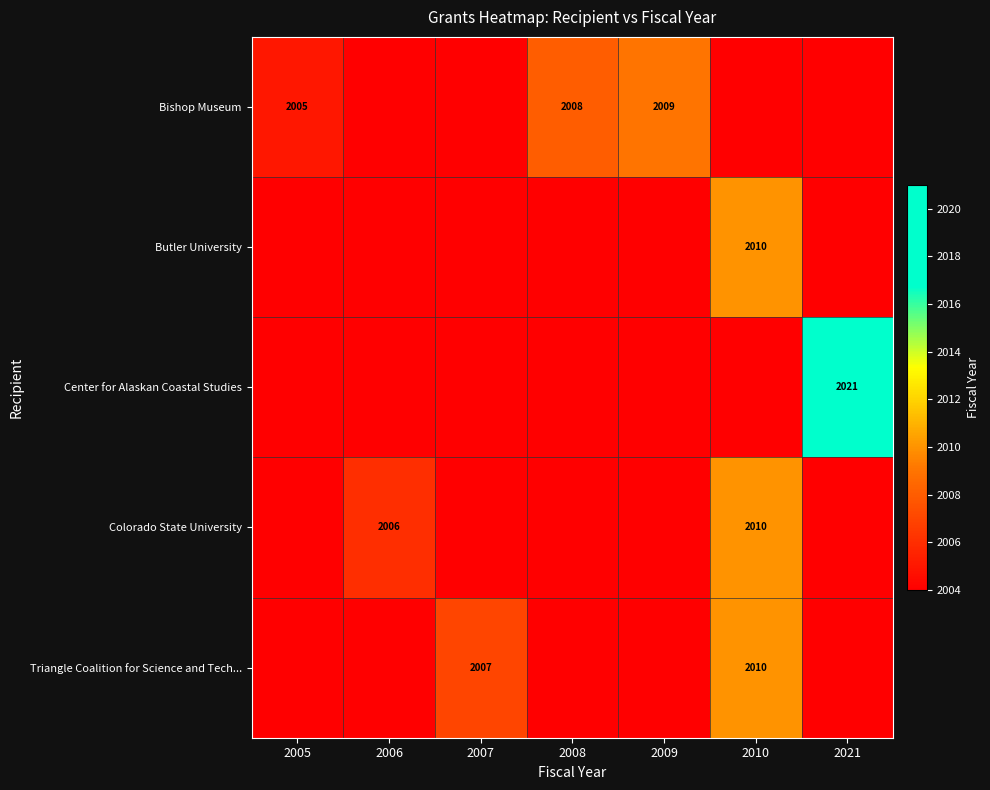

What is the approximate value of Center for Alaskan Coastal Studies at 2005, to the nearest 5?

2005